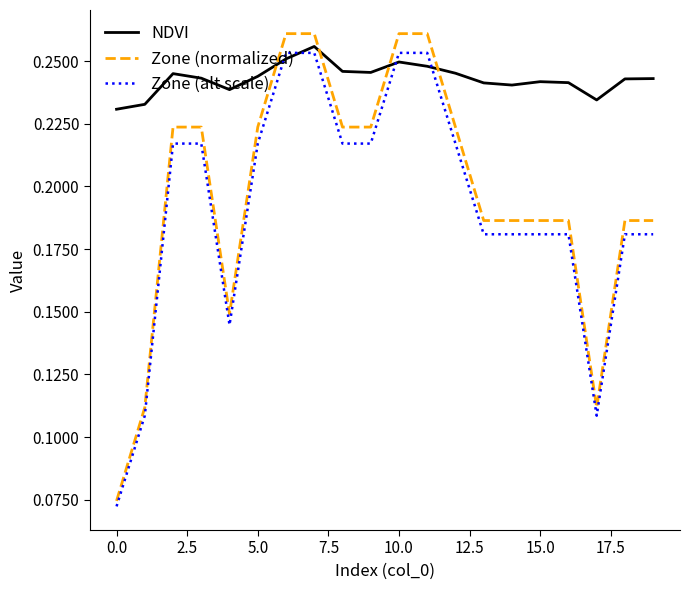

At how many categories does at least one series exceed 0?

20